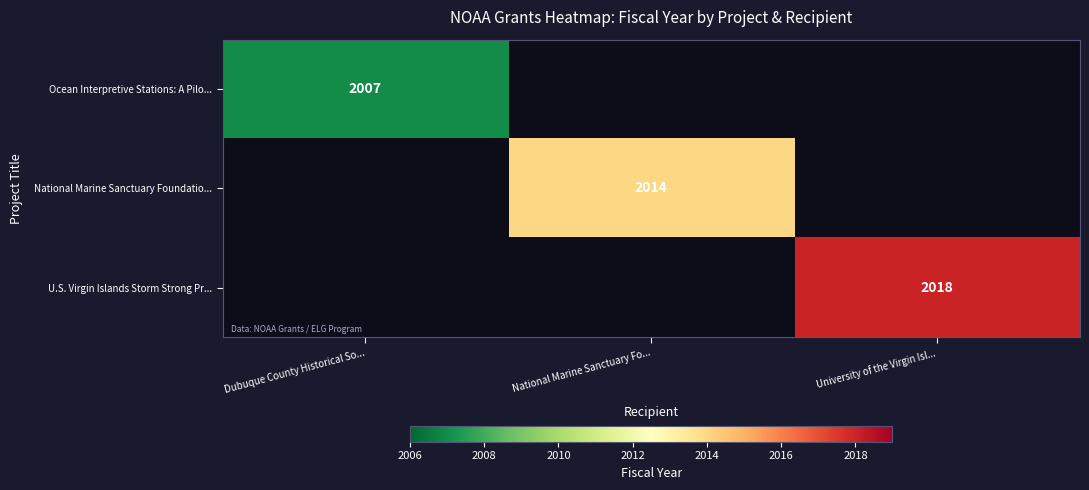

The Ocean Interpretive Stations: A Pilo... series shows 2007 at Dubuque County Historical So.... True or false?

True